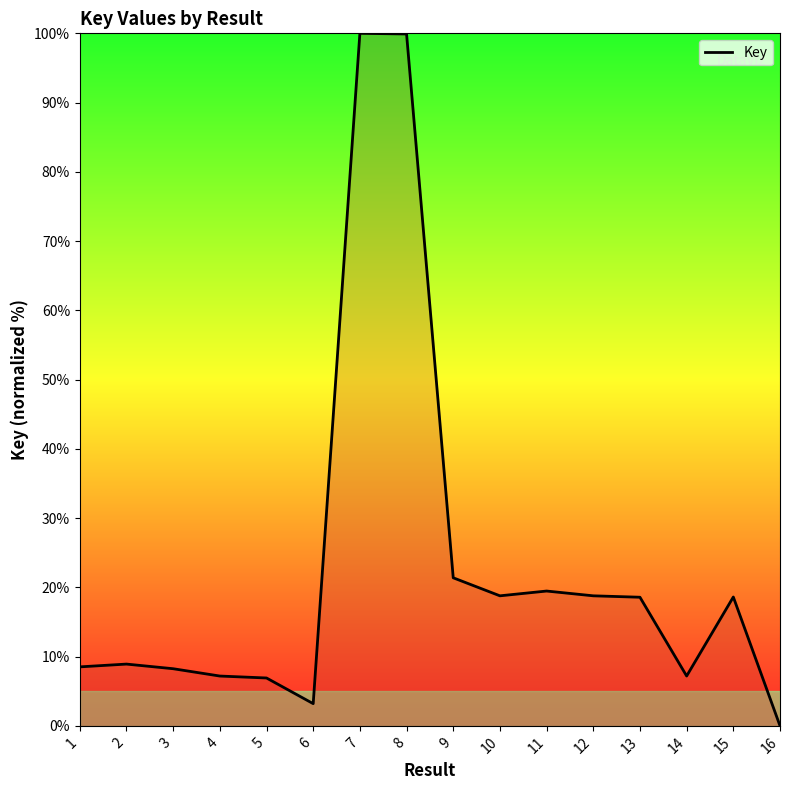

What is the difference between the maximum and minimum values?

100.0